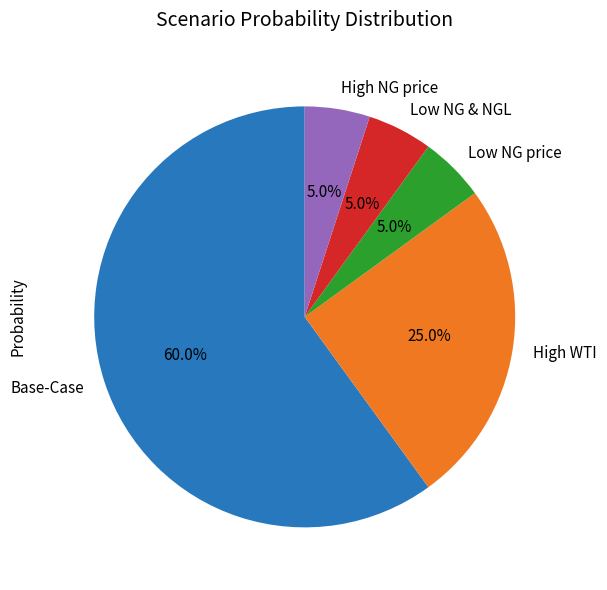

What portion of the pie excludes Low NG price?

95.0%